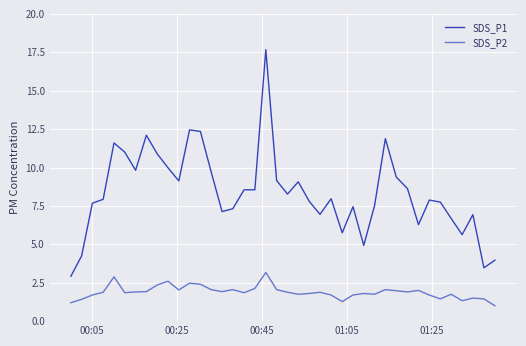

Which series has the largest total across all categories?

SDS_P1